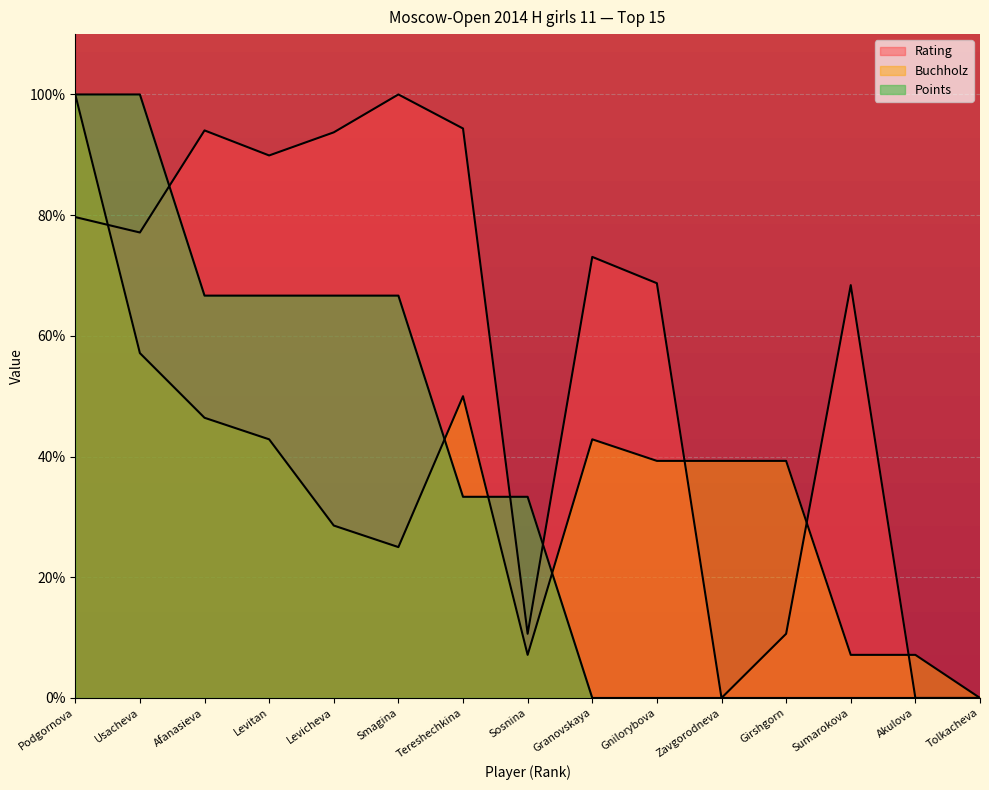

What are all the series names shown in the legend?

Rating, Buchholz, Points